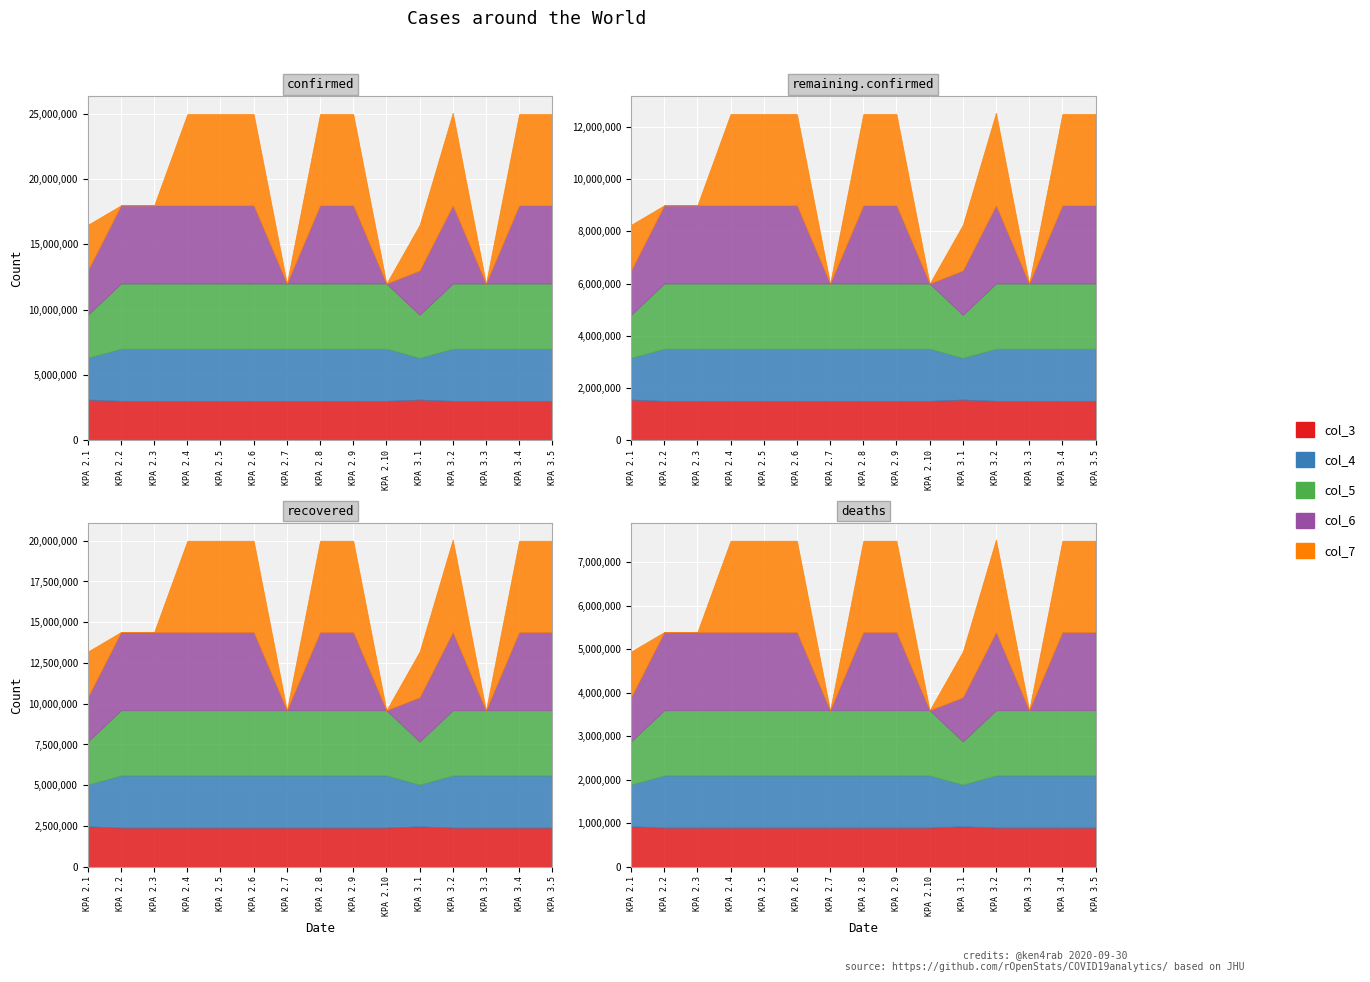

Which series has the largest total across all categories?

col_5